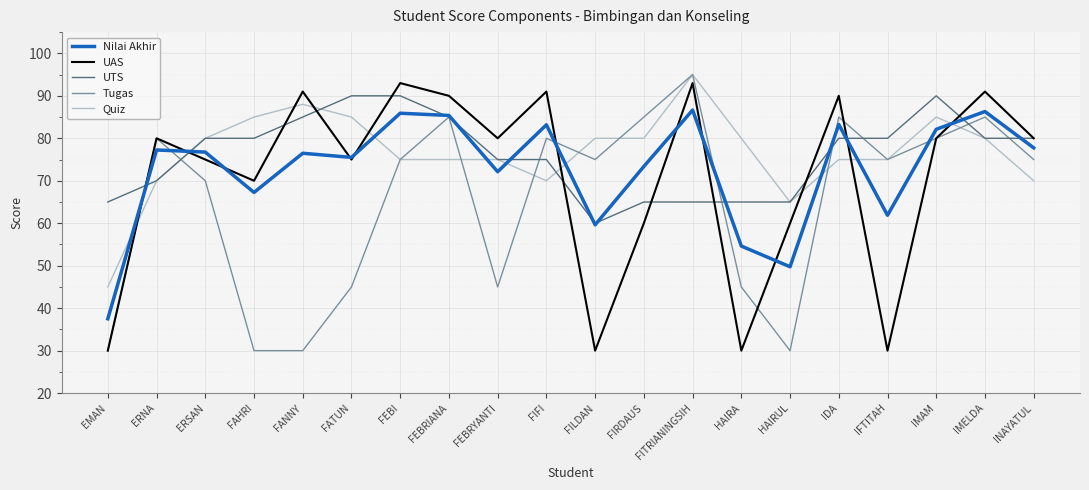

Where is the first local minimum for Nilai Akhir?

FAHRI